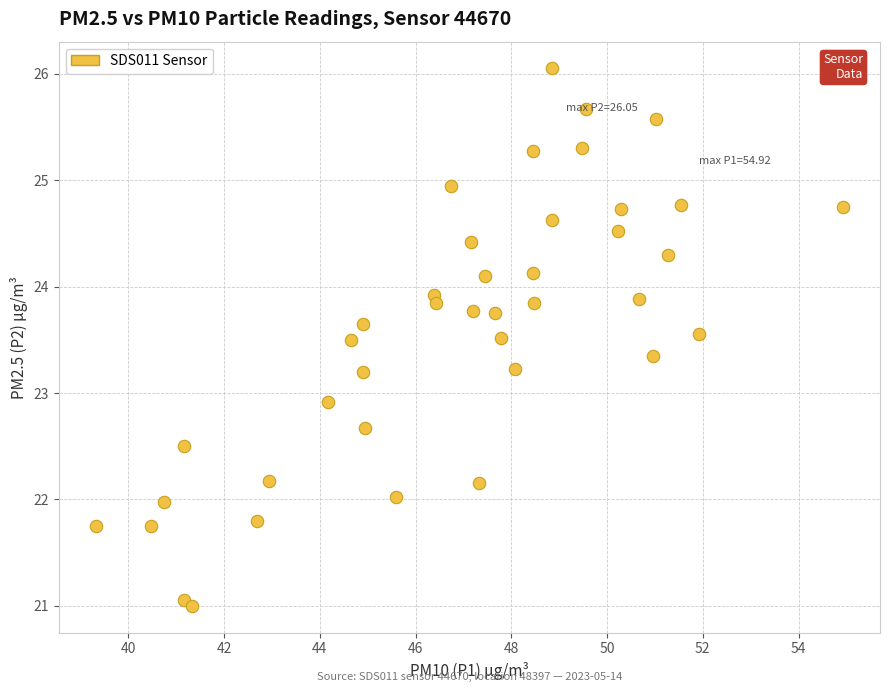

What Y value in the scatter plot is closest to 23?

22.9